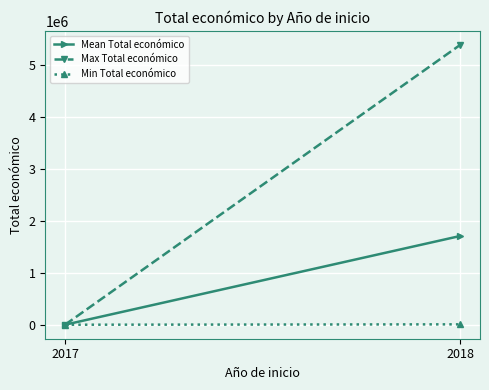

What is the average value of the Min Total económico series?

15739.0